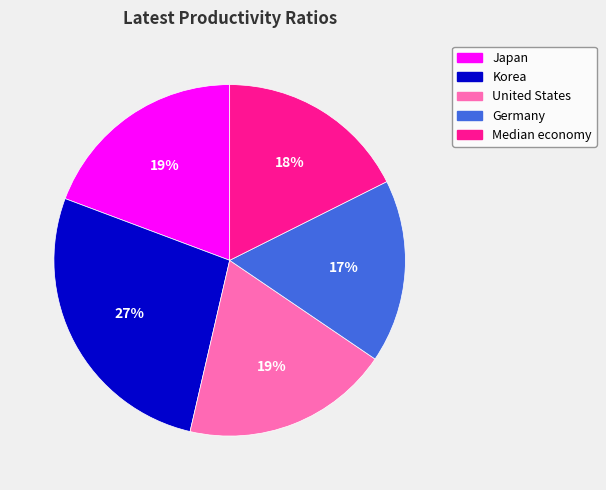

Between Korea and Japan, which is larger?

Korea